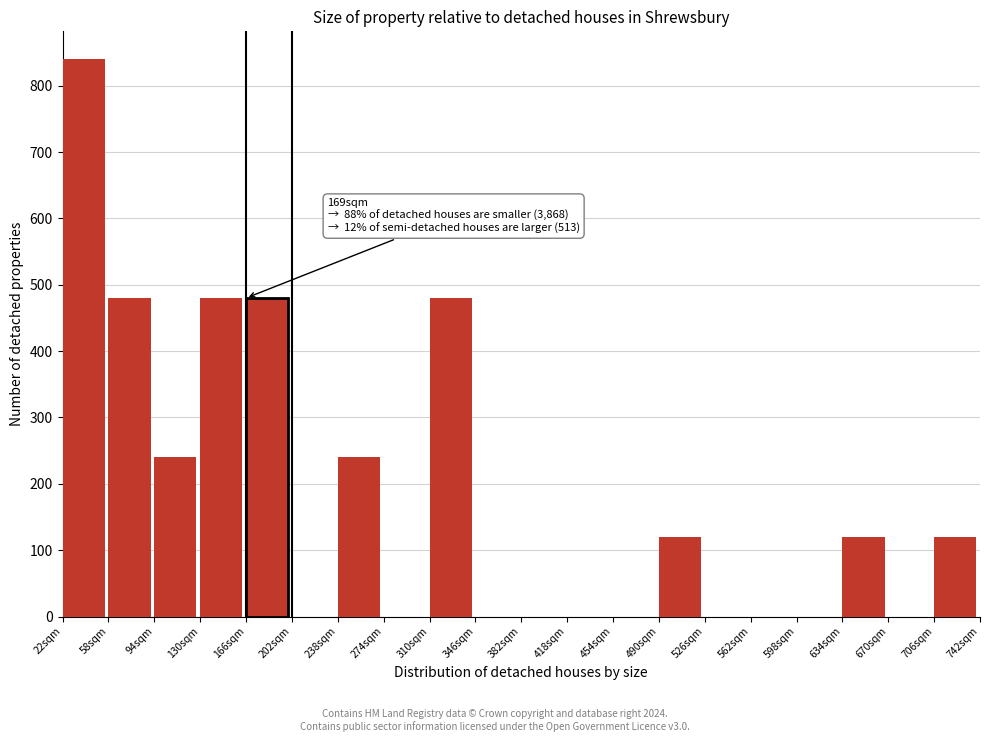

Over which range of the x-axis is the bar tallest?

22 to 58